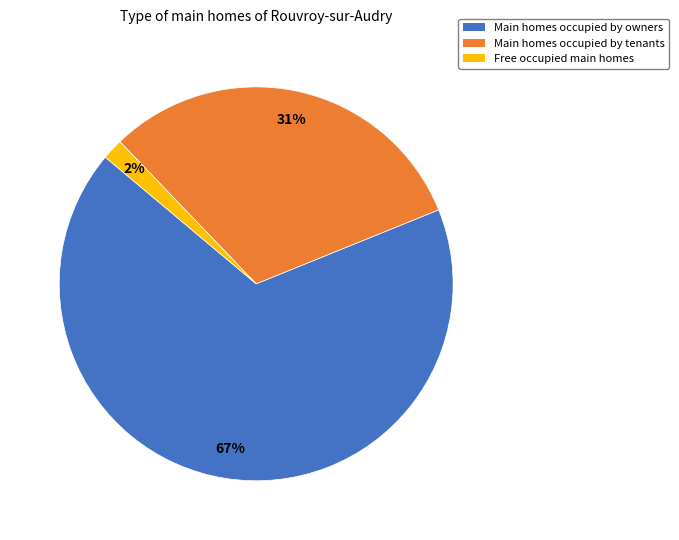

Is there any slice that represents more than half of the pie?

Yes